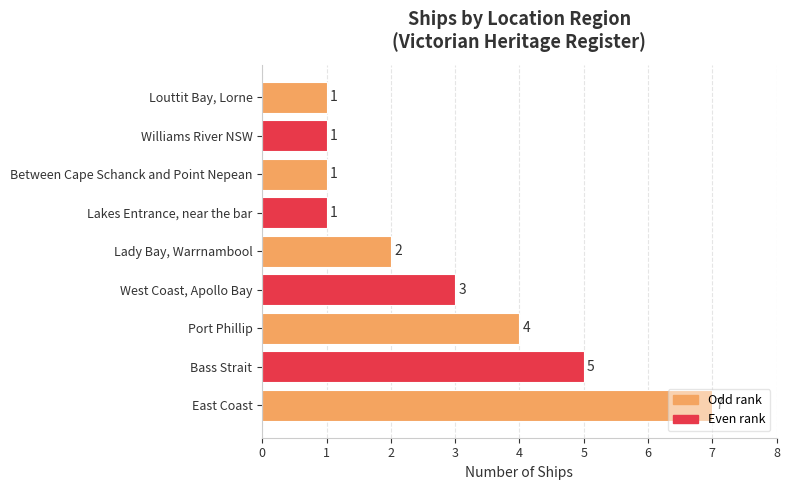

How many bars are there in total?

9